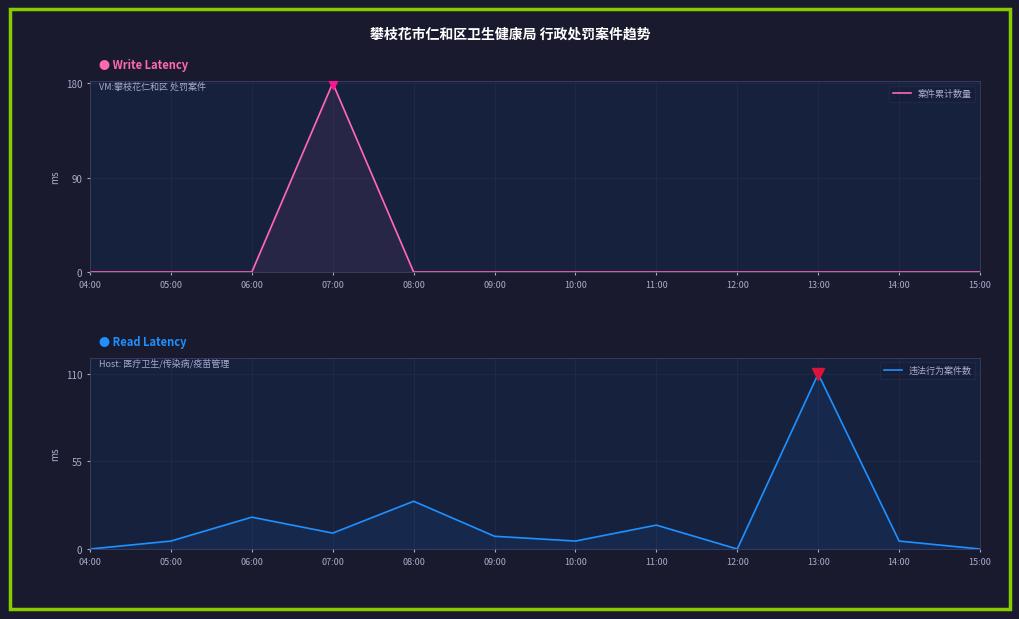

True or false: 案件累计数量 has more than 2 interior local peaks.

False